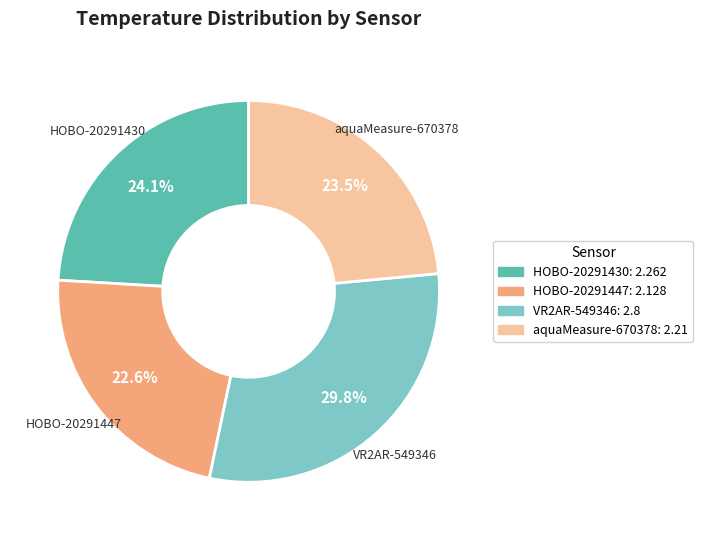

To the nearest percent, what percentage of the pie is HOBO-20291447?

23%